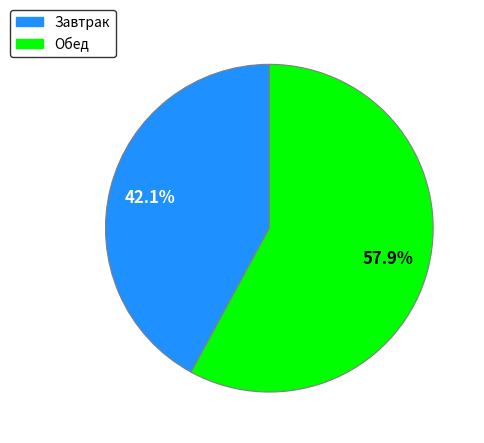

Is Обед the majority of the pie?

Yes